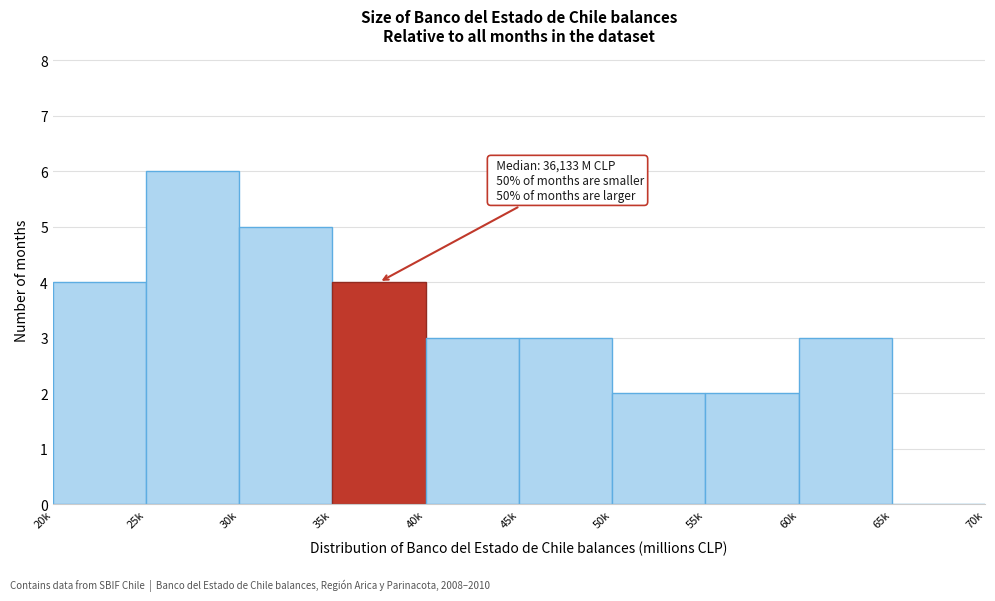

Reading left to right, list all the values displayed in this chart.

20k=4	25k=6	30k=5	35k=4	40k=3	45k=3	50k=2	55k=2	60k=3	65k=0